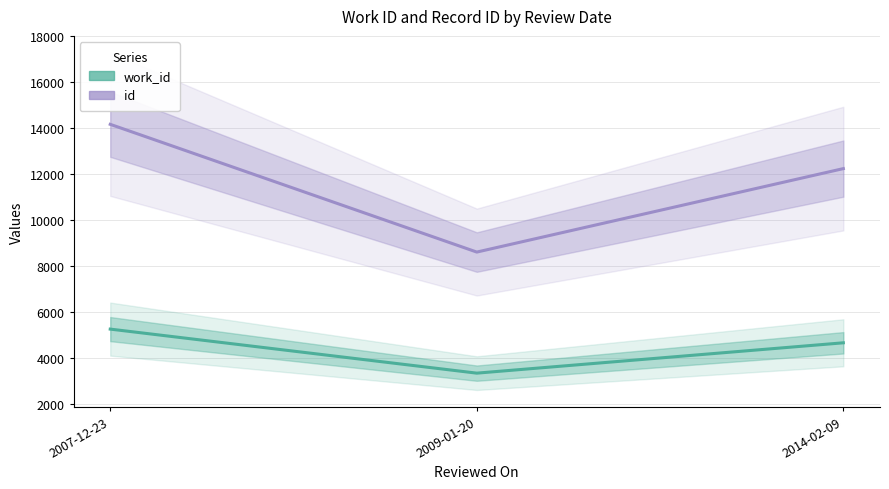

True or false: id has a value of 8601 at 2009-01-20.

True